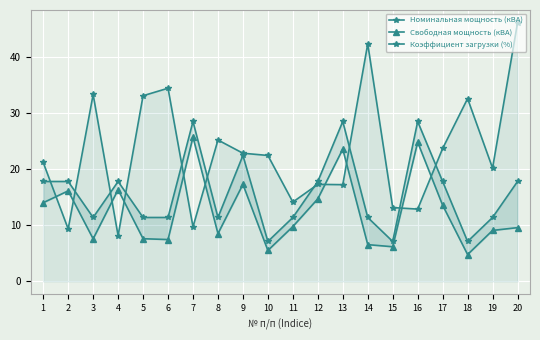

List the series in order of their overall mean, lowest first.

Свободная мощность (кВА), Номинальная мощность (кВА), Коэффициент загрузки (%)